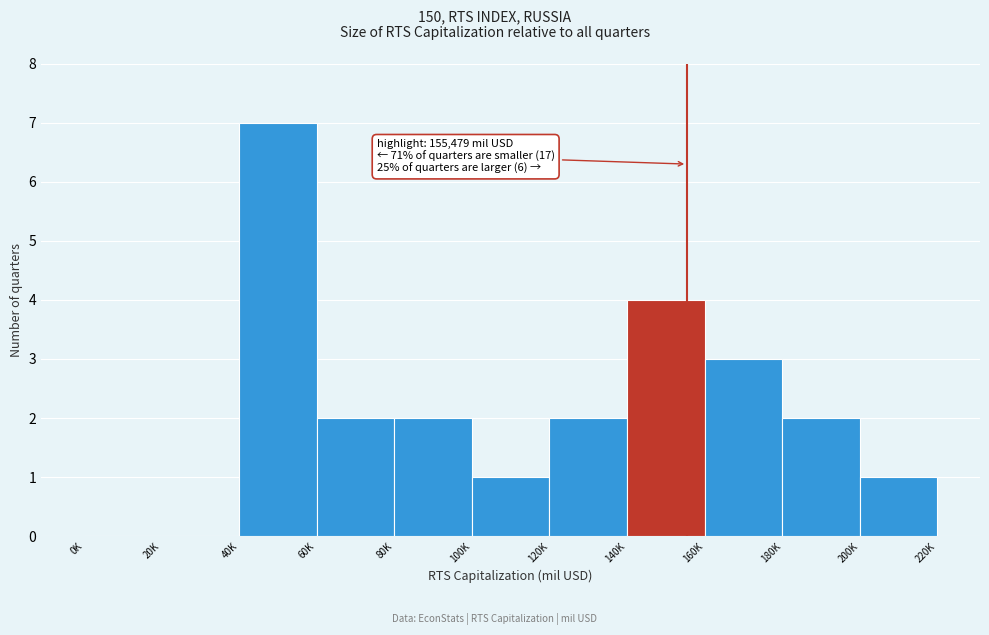

Reading left to right, list all the values displayed in this chart.

0K=0	20K=0	40K=7	60K=2	80K=2	100K=1	120K=2	140K=4	160K=3	180K=2	200K=1